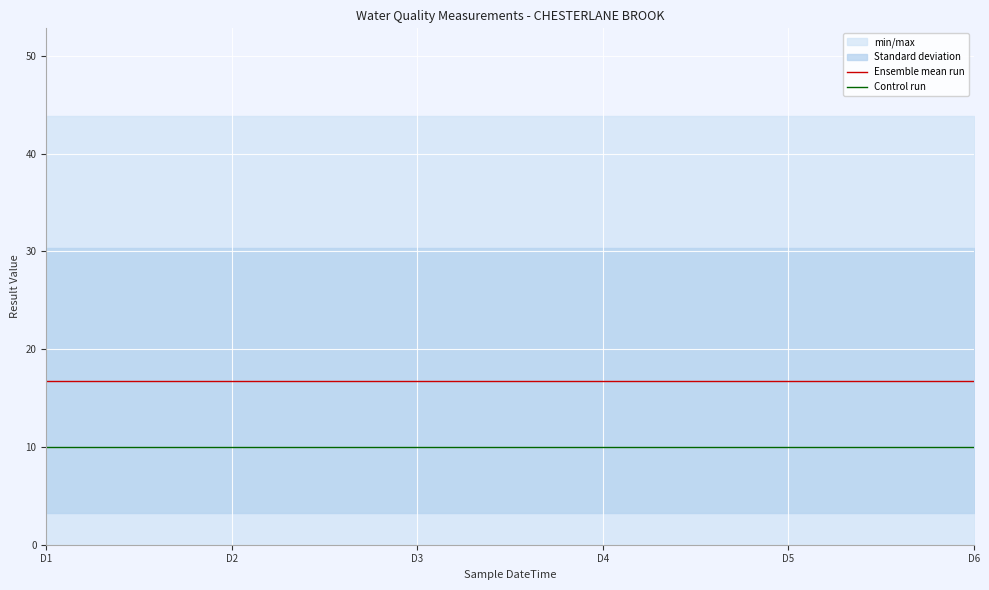

What is the highest value of the Control run series?

10.0